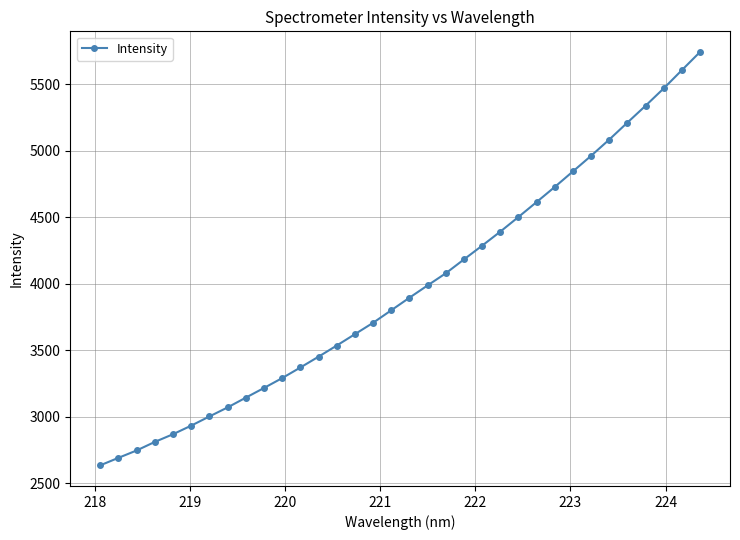

What is the value of the 34th point from the left?

5741.3